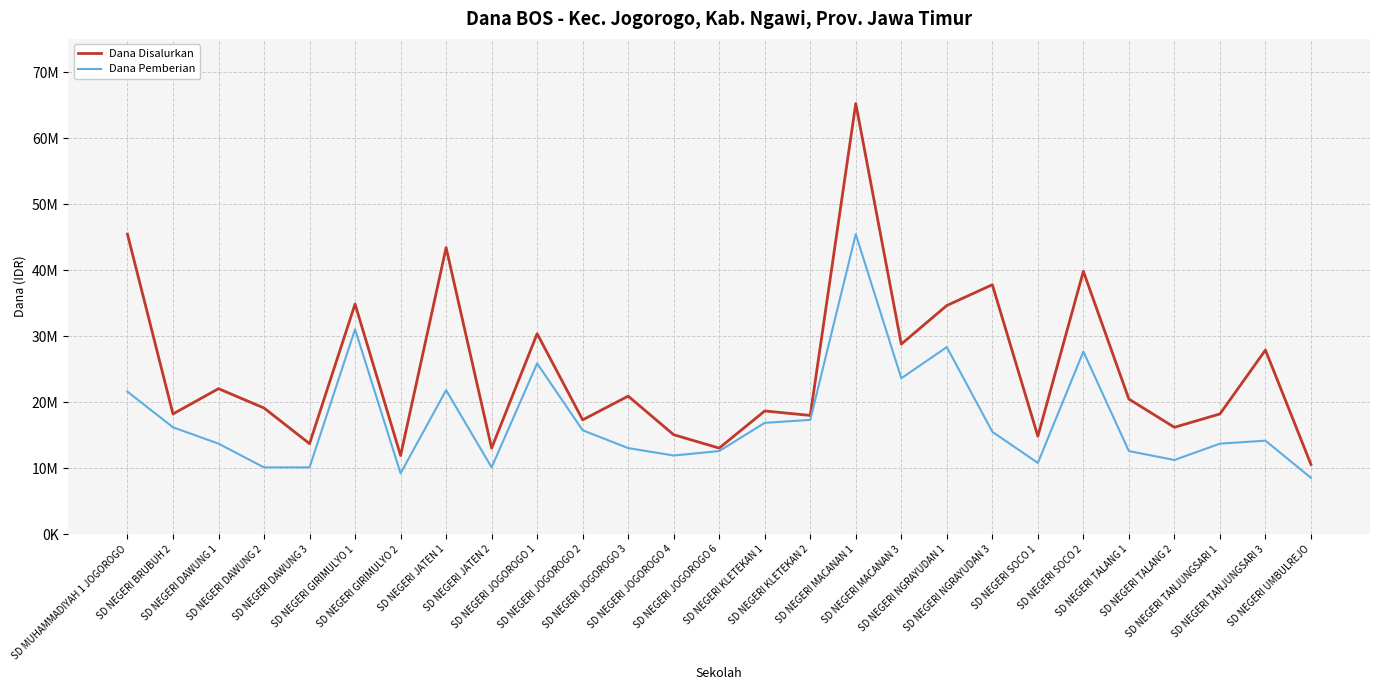

Where does the Dana Disalurkan series first go above 19125000?

SD MUHAMMADIYAH 1 JOGOROGO